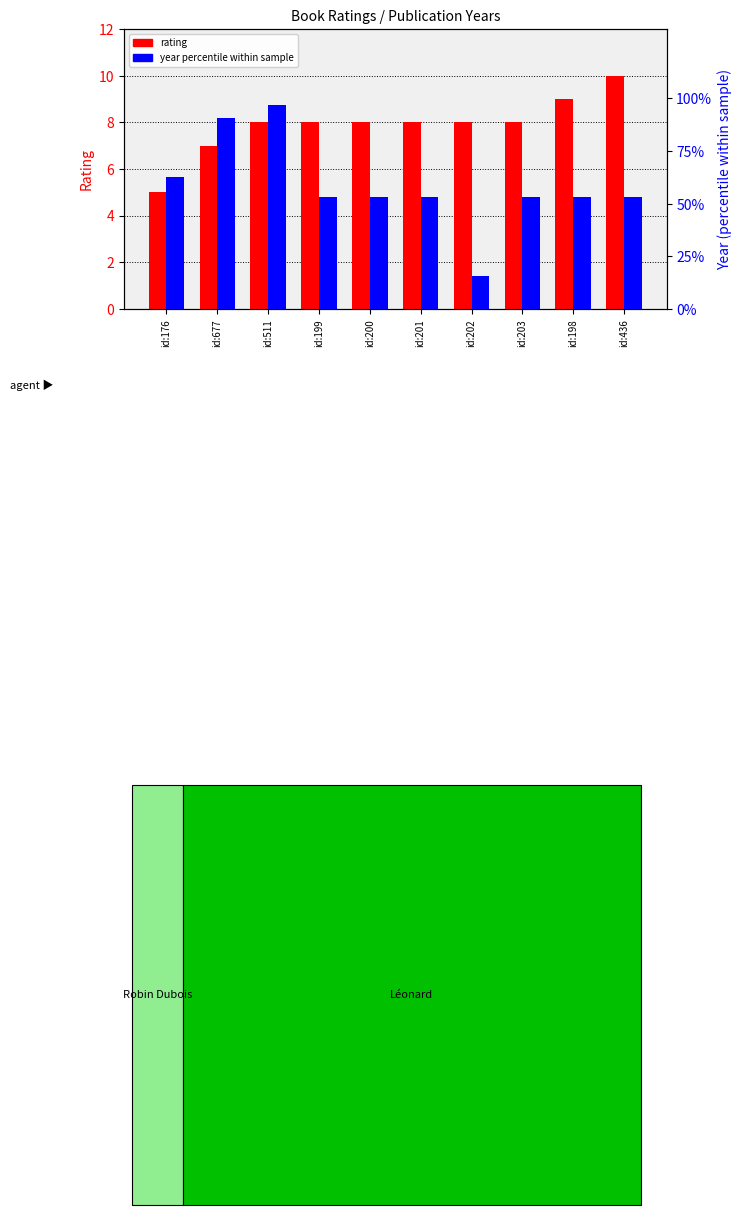

Reading left to right, extract all data points from this chart.

rating: id:176=5.0	id:677=7.0	id:511=8.0	id:199=8.0	id:200=8.0	id:201=8.0	id:202=8.0	id:203=8.0	id:198=9.0	id:436=10.0
year (percentile): id:176=62.5	id:677=90.6	id:511=96.9	id:199=53.1	id:200=53.1	id:201=53.1	id:202=15.6	id:203=53.1	id:198=53.1	id:436=53.1